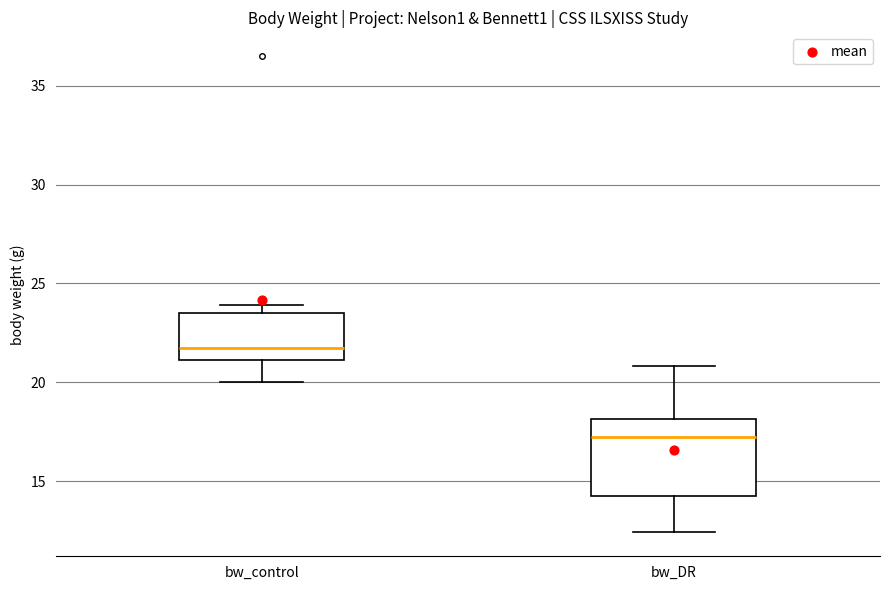

Which box is the tallest, from its lower edge to its upper edge?

bw_DR